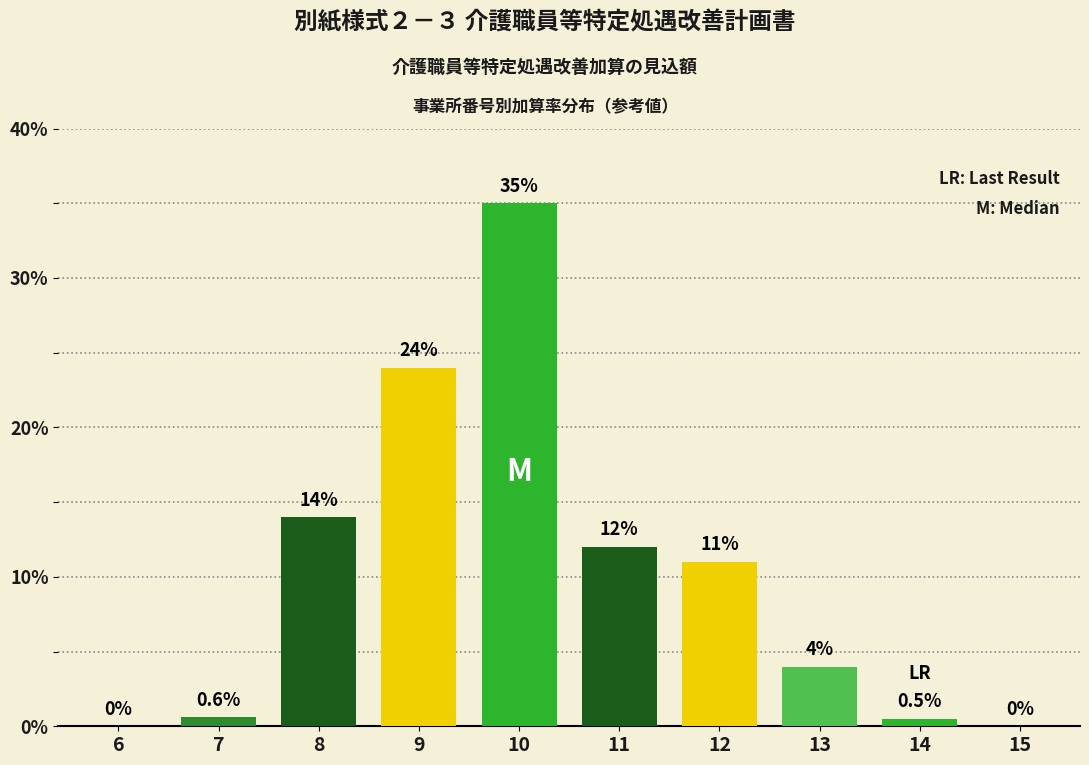

What is the sum of the values at 8 and 10?

49.0